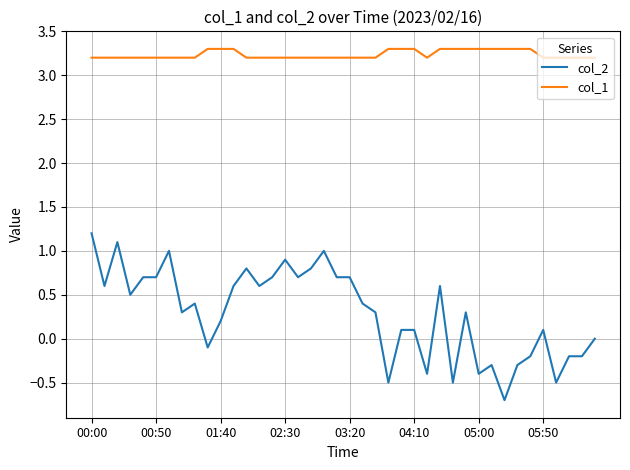

Which series has the largest total across all categories?

col_1